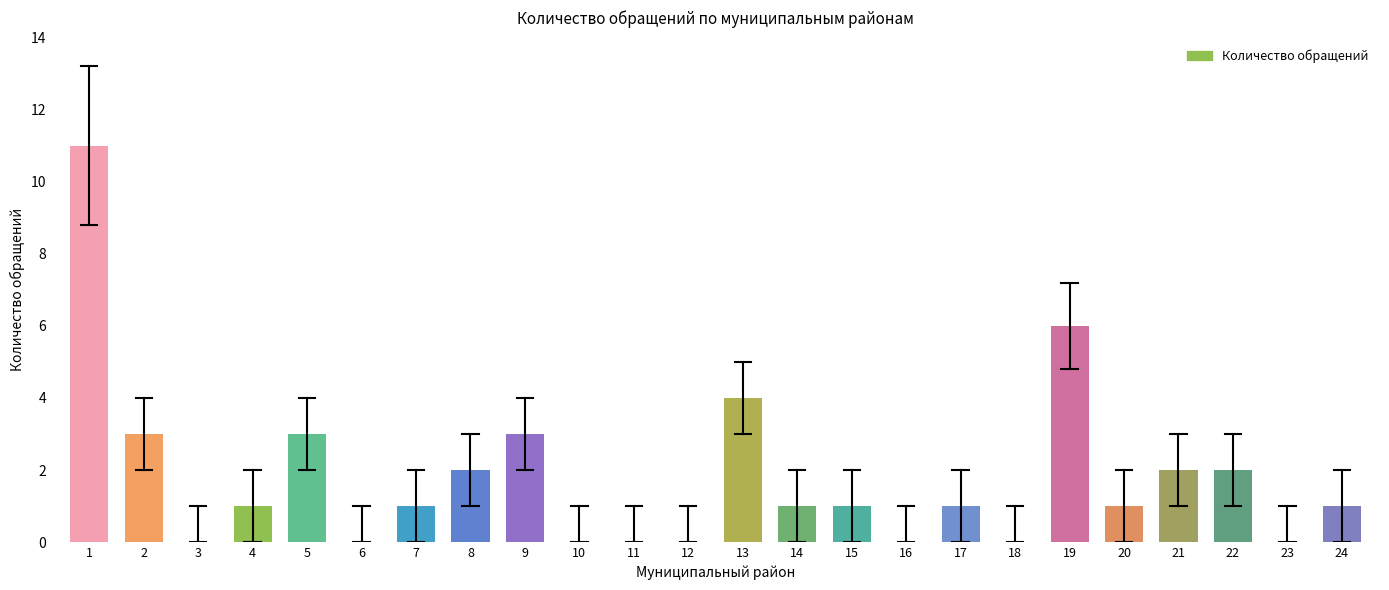

Reading right to left, what are all the values shown in this chart?

24=1	23=0	22=2	21=2	20=1	19=6	18=0	17=1	16=0	15=1	14=1	13=4	12=0	11=0	10=0	9=3	8=2	7=1	6=0	5=3	4=1	3=0	2=3	1=11